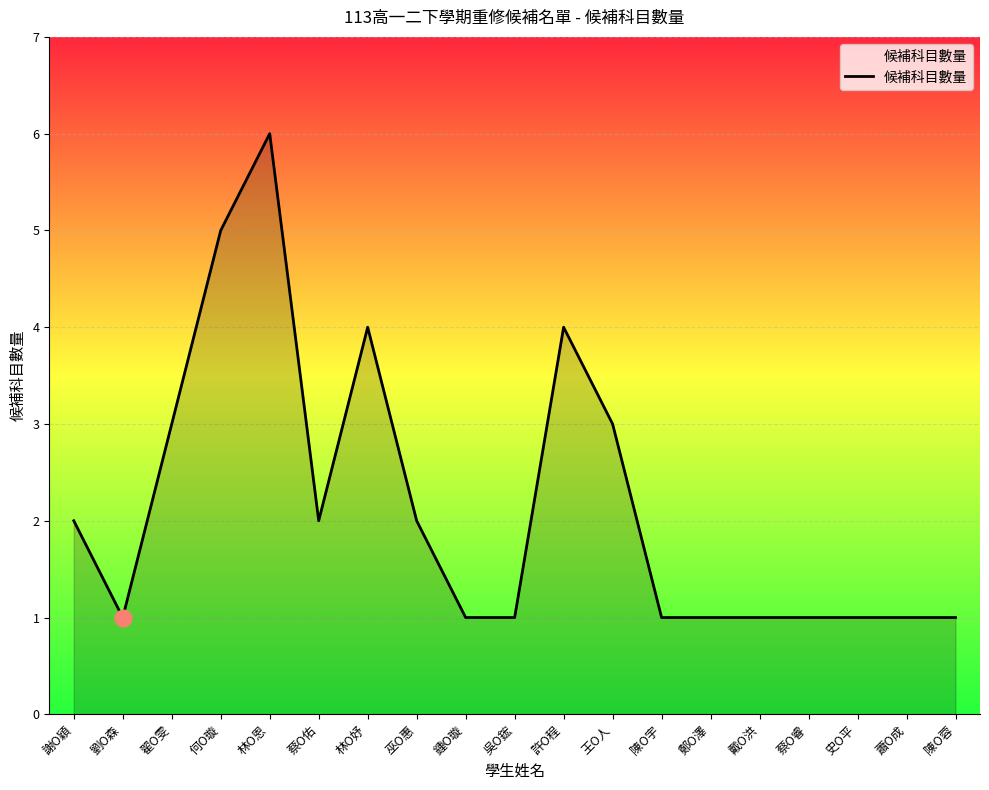

What is the difference between the maximum and minimum values?

5